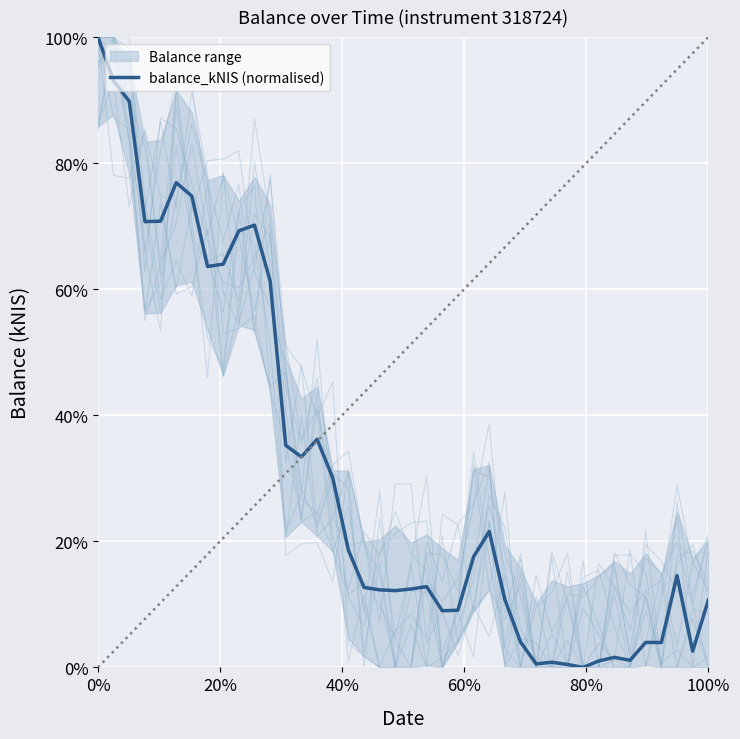

How many values are above zero?

39